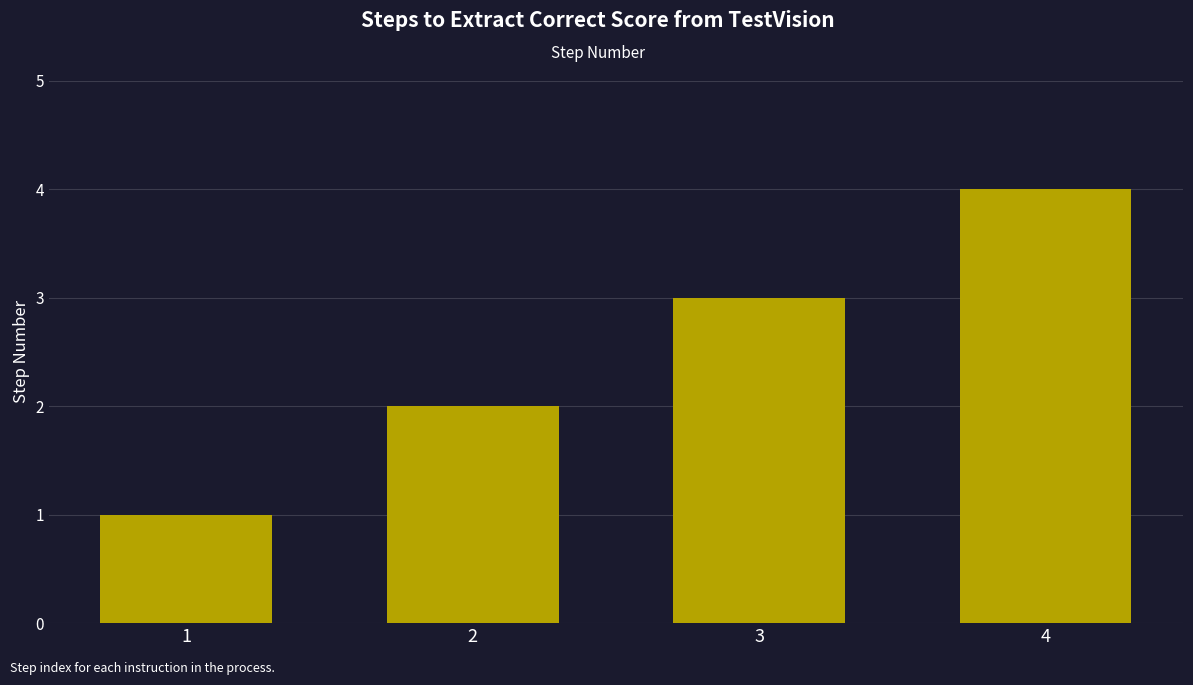

True or false: the data shows 4 at 4.

True